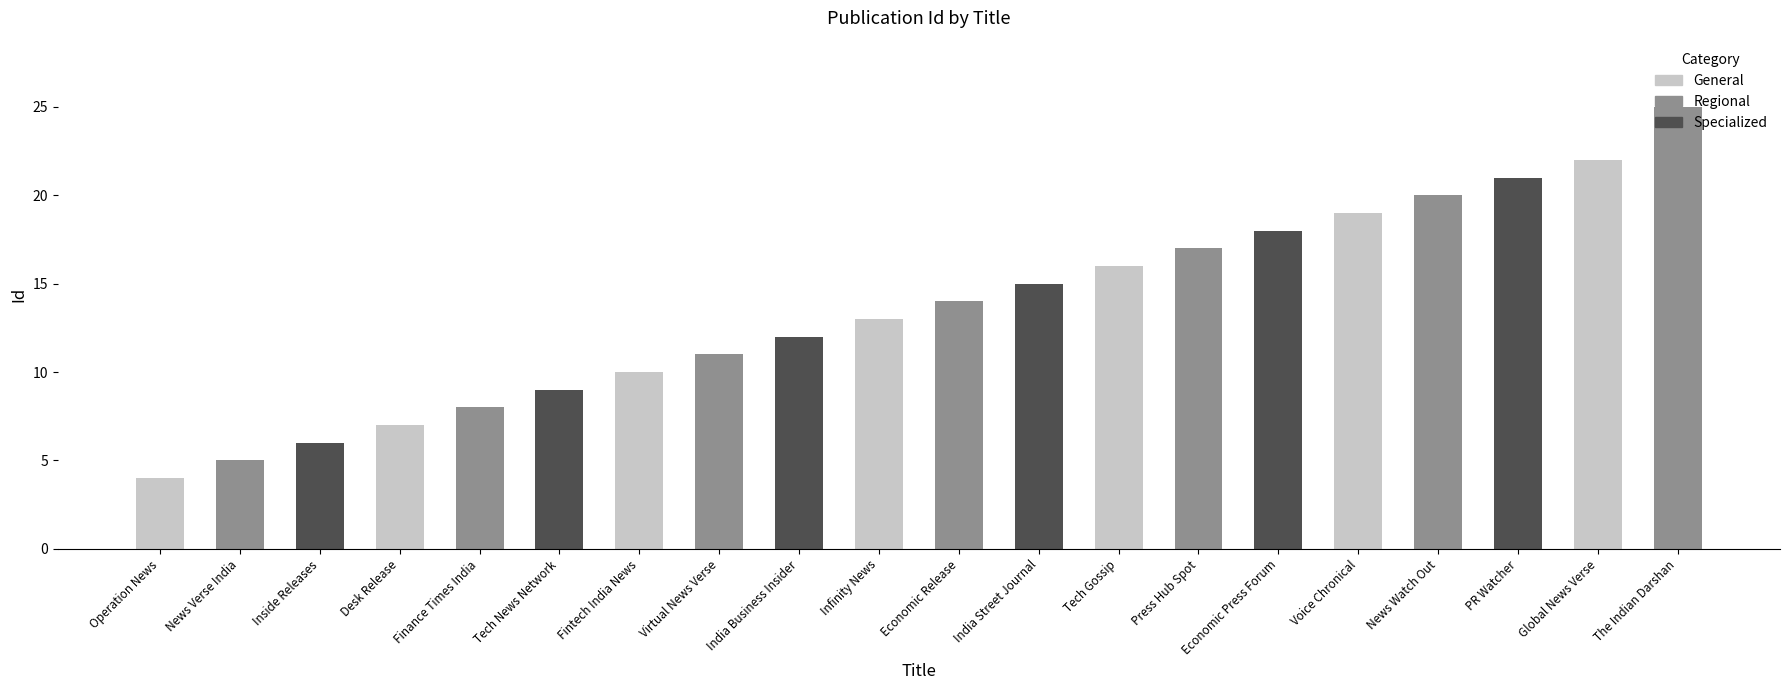

What is the change in value from Inside Releases to The Indian Darshan?

+19